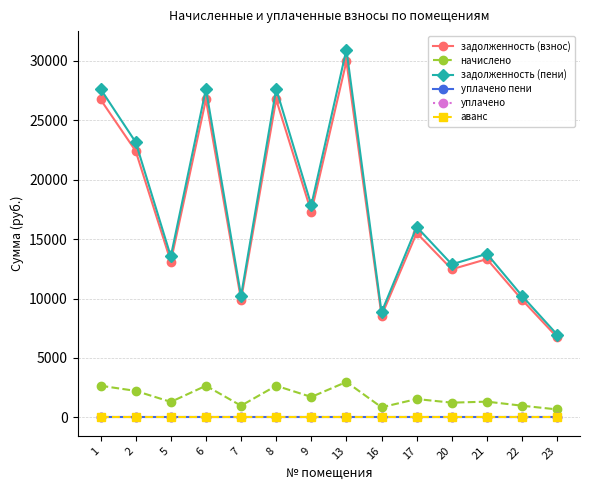

At how many categories does at least one series exceed 8421?

13